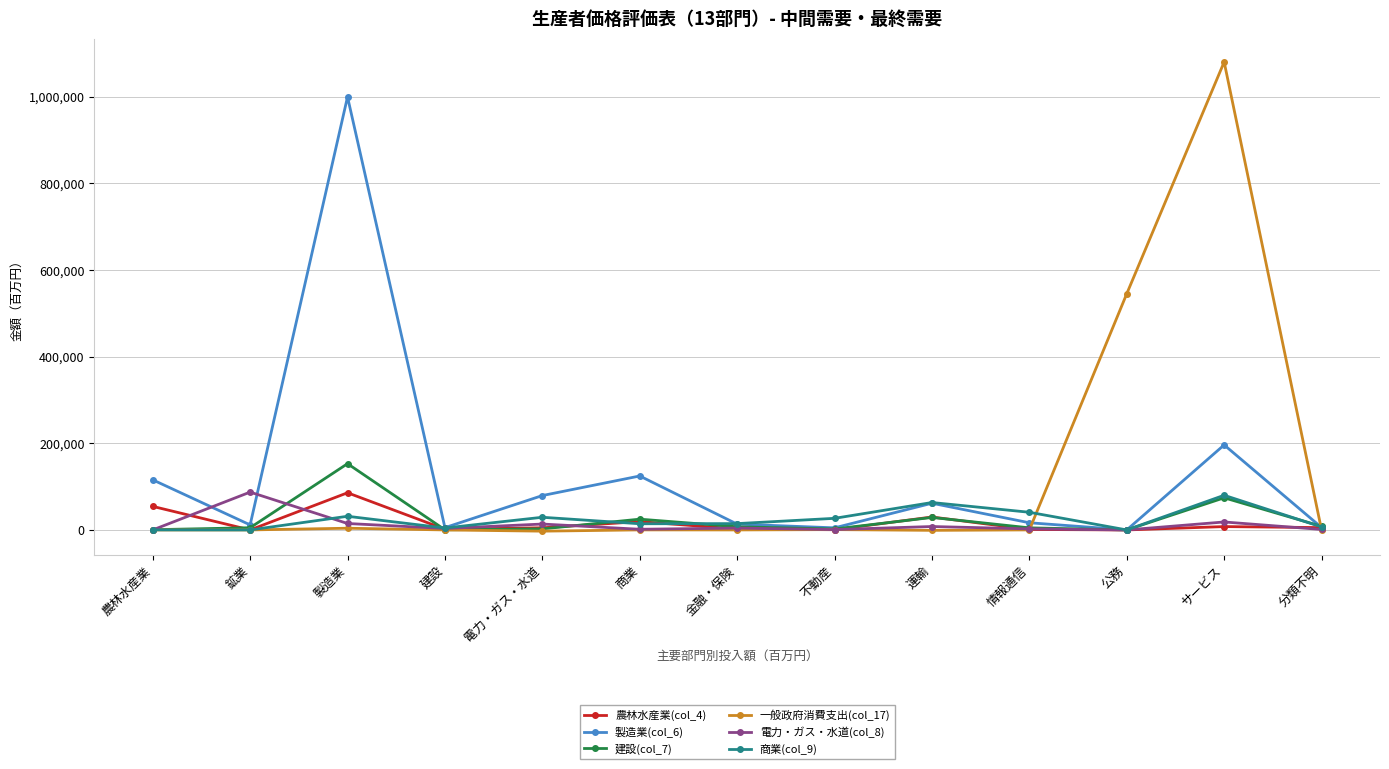

What is the maximum value shown in the chart?

1080061